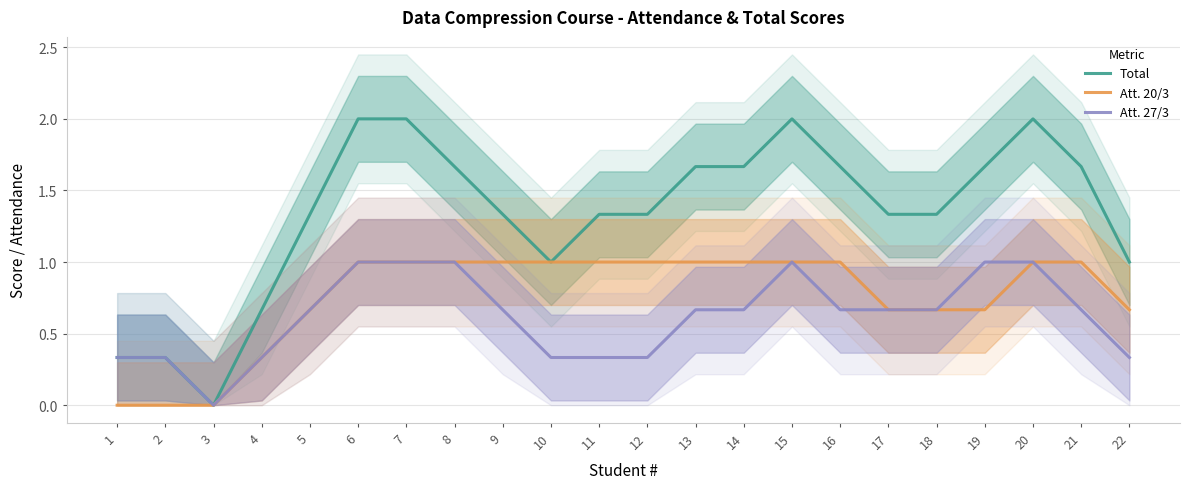

What is the sum of all Total values?

29.3